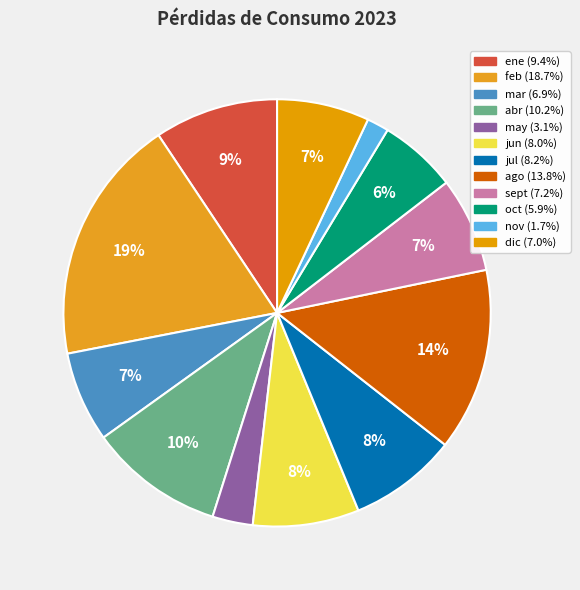

What is the change in value from may to ago?

+958.5